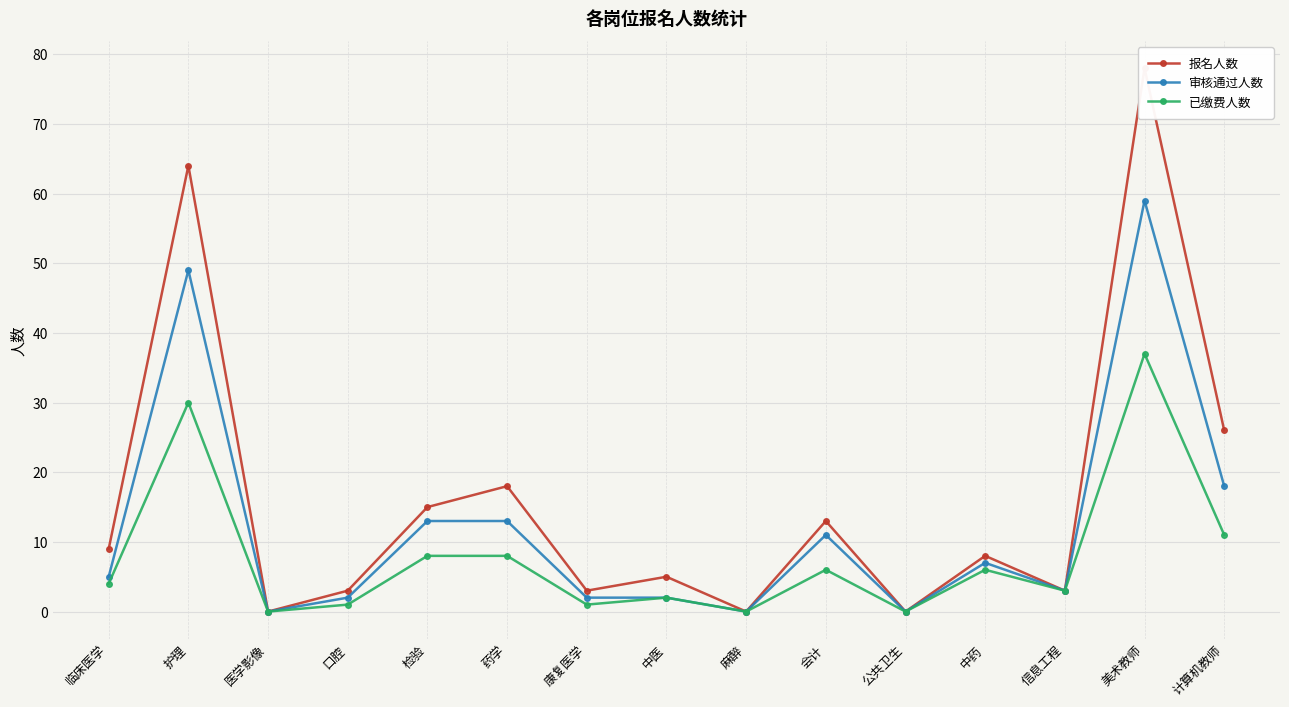

True or false: 报名人数 and 已缴费人数 cross at least once.

False